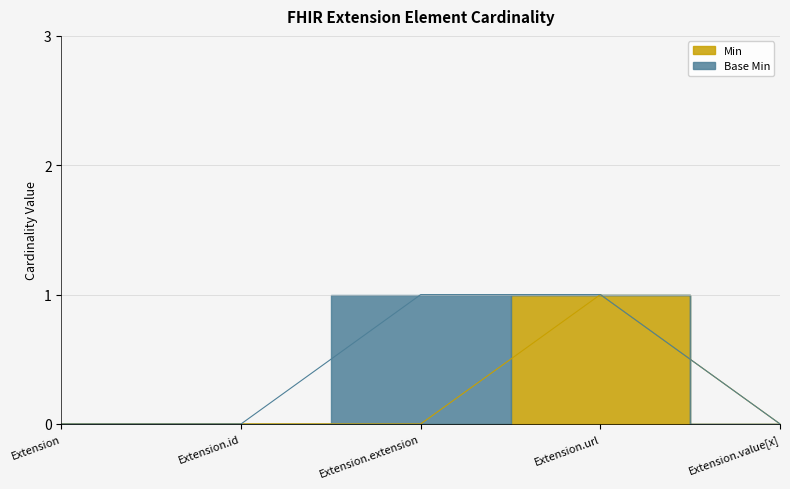

List the labels in order of value, smallest first.

Extension, Extension.id, Extension.extension, Extension.value[x], Extension.url